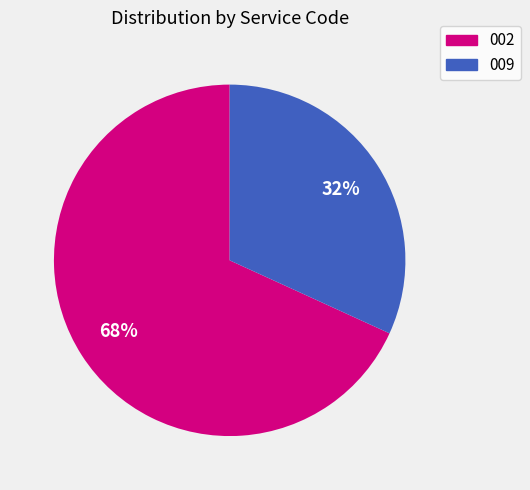

The 009 slice represents 39% of the pie. True or false?

False